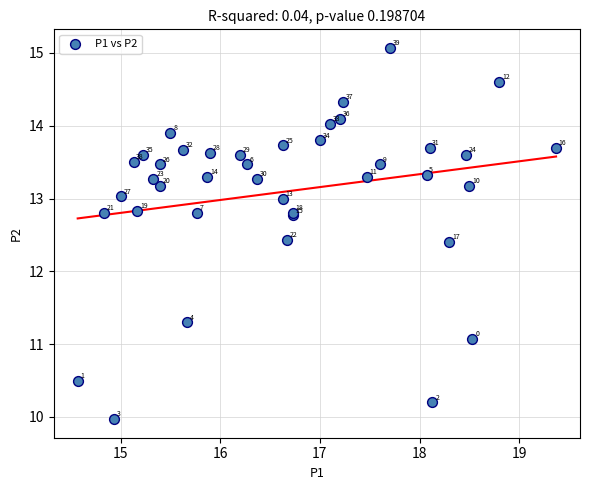

What Y value in the scatter plot is closest to 12?

12.4